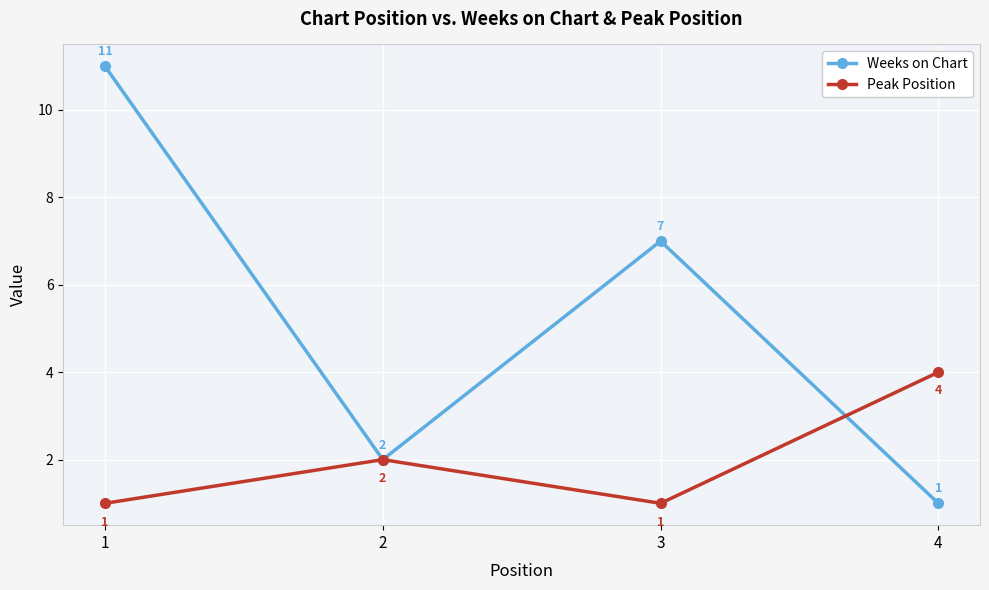

Where is the first local maximum for Peak Position?

2